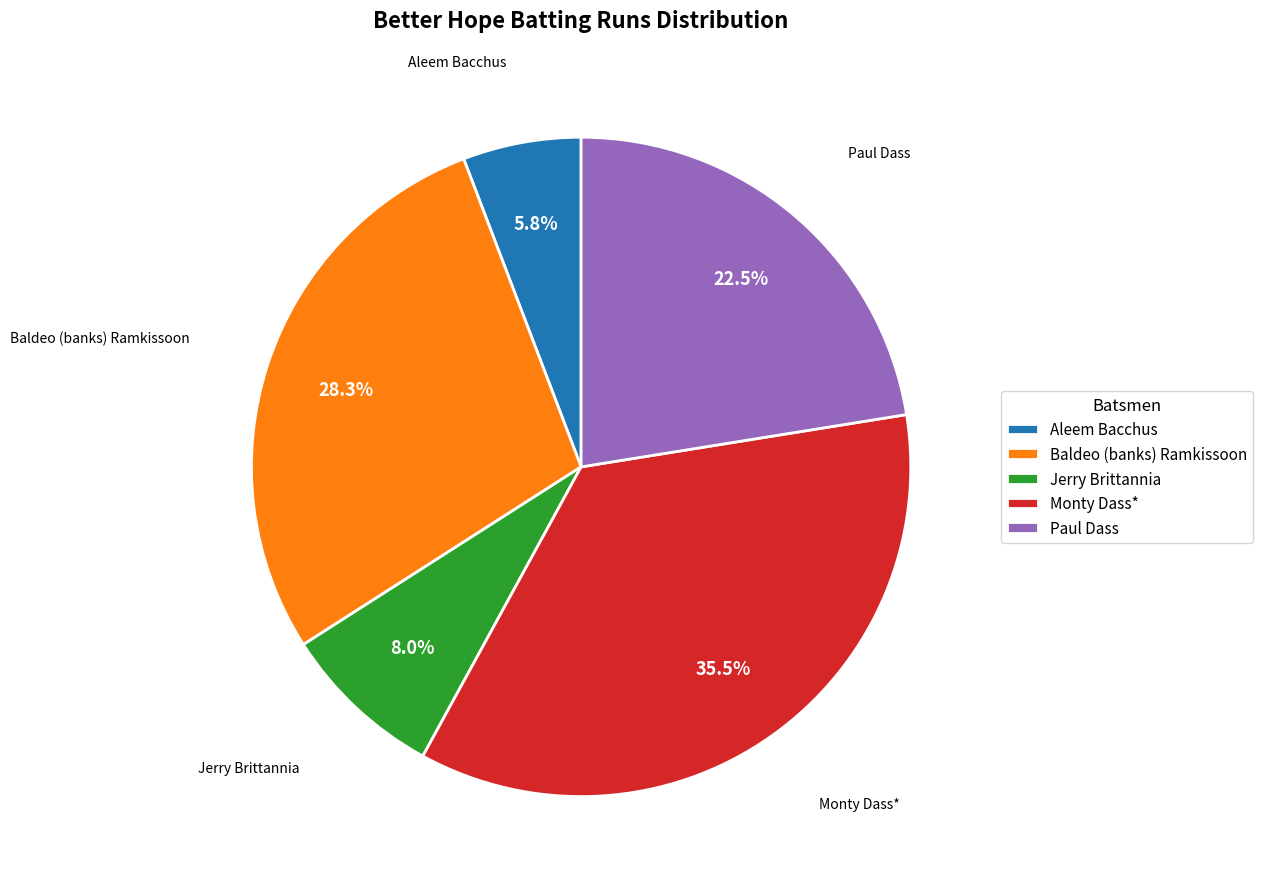

What percentage is NOT represented by Paul Dass?

77.5%